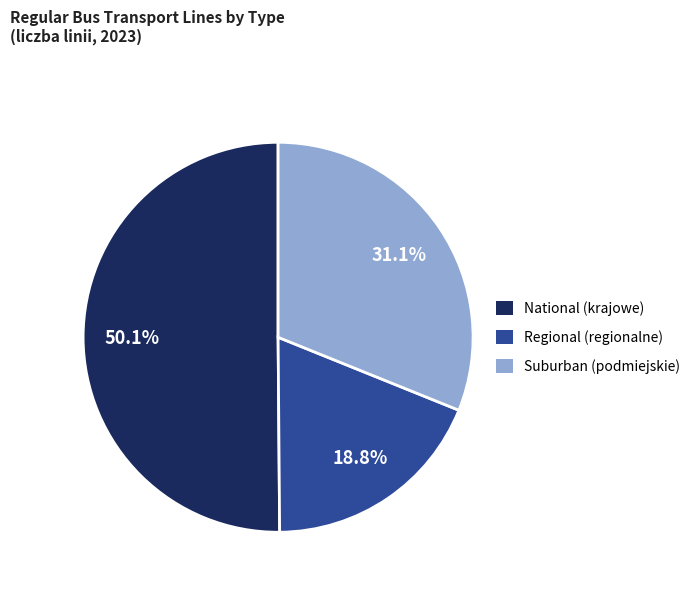

To the nearest percent, what portion does Suburban (podmiejskie) represent?

31%